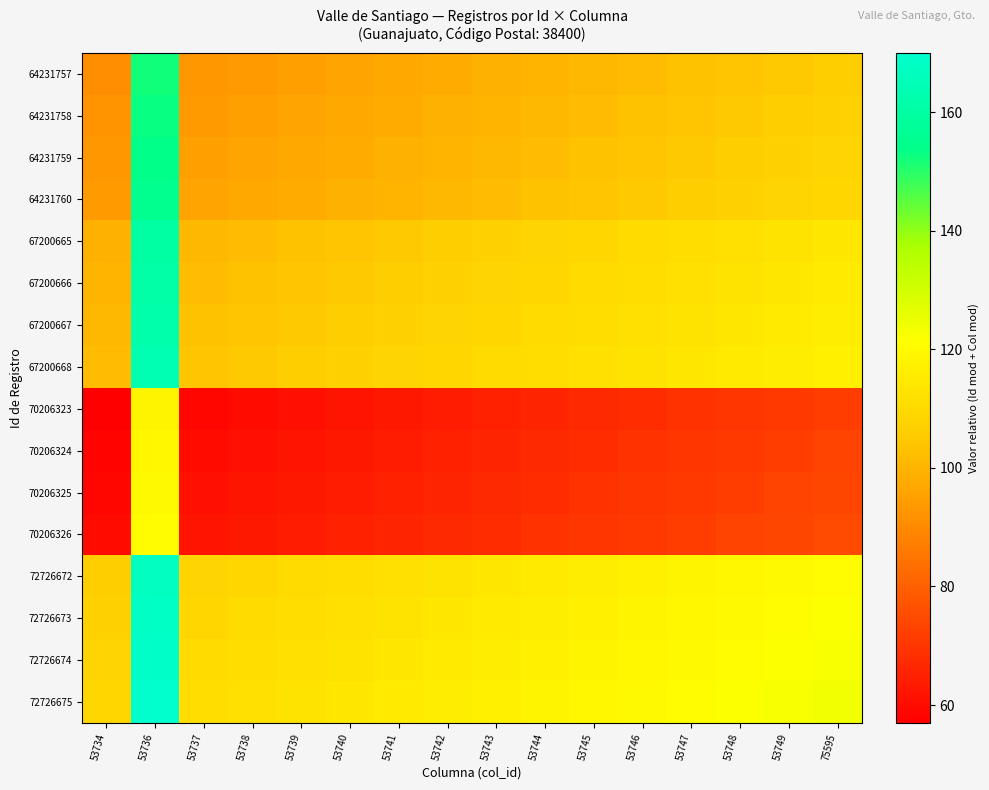

At how many categories does at least one series exceed 163?

1